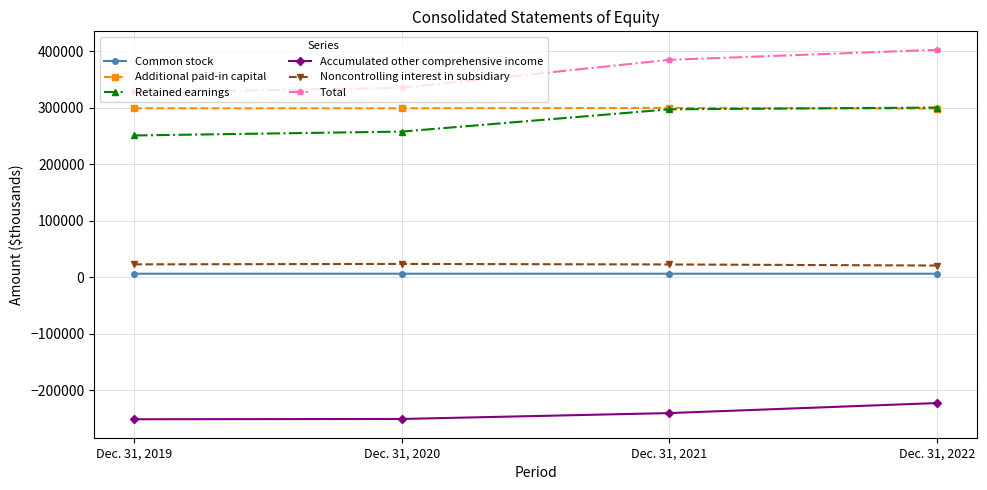

Rank the categories by Total value from lowest to highest.

Dec. 31, 2019, Dec. 31, 2020, Dec. 31, 2021, Dec. 31, 2022